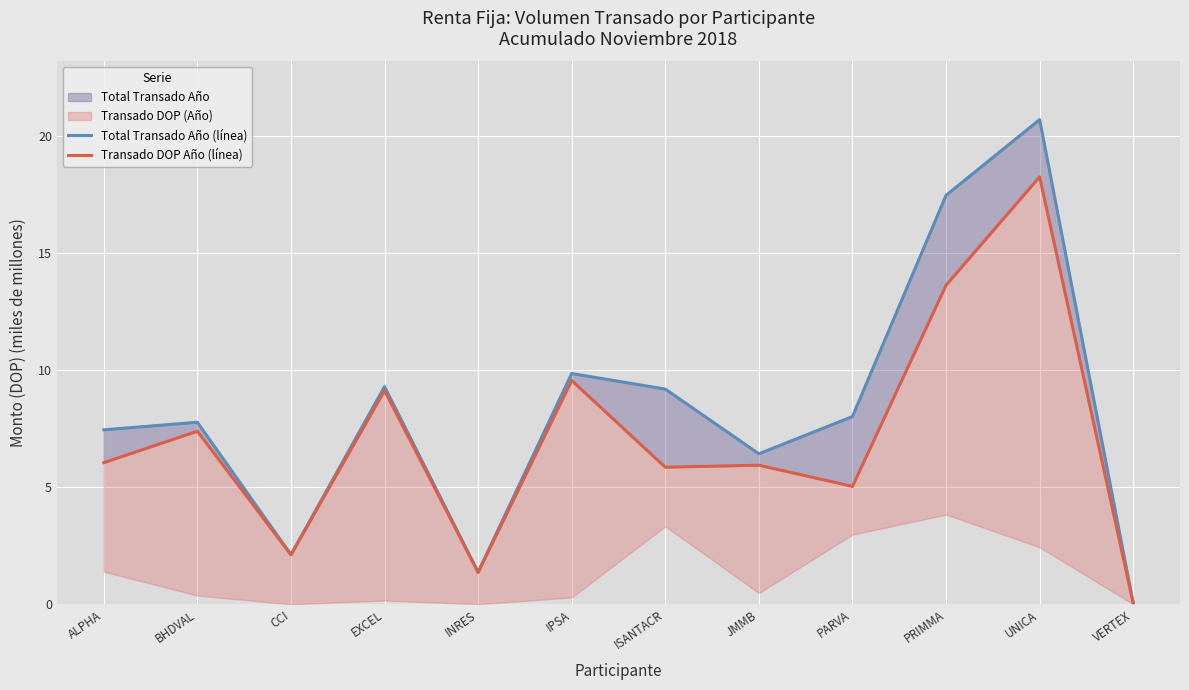

Which series changed the most between INRES and IPSA?

Total Transado Año (línea)